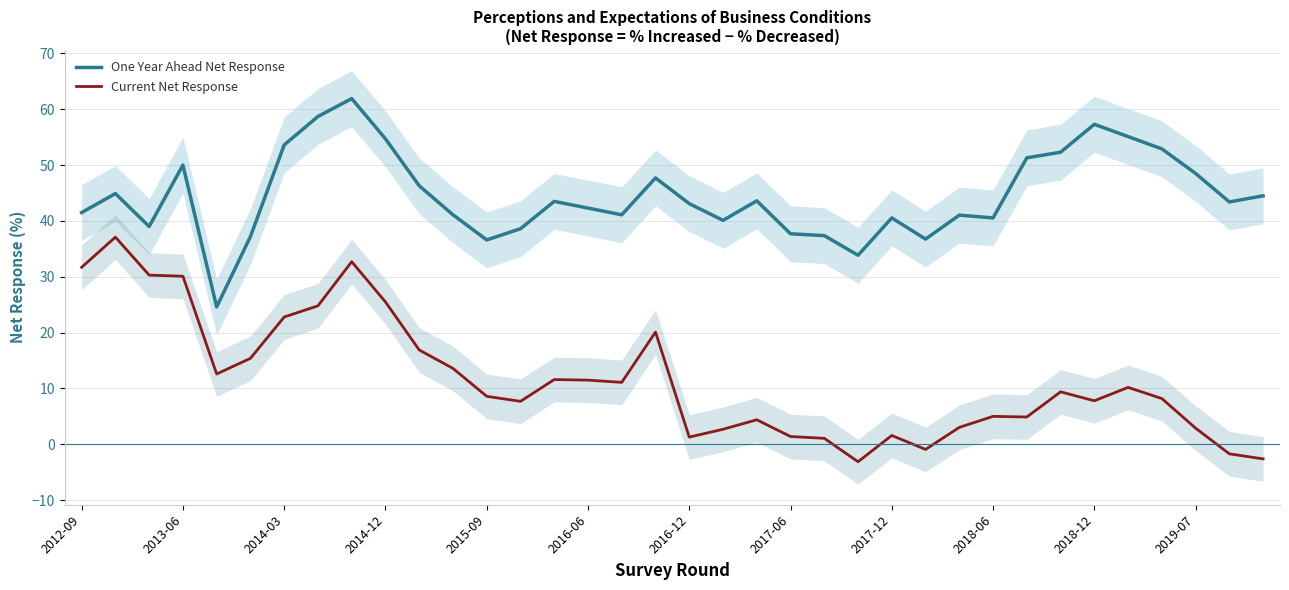

True or false: Current Net Response and One Year Ahead Net Response intersect in this chart.

False